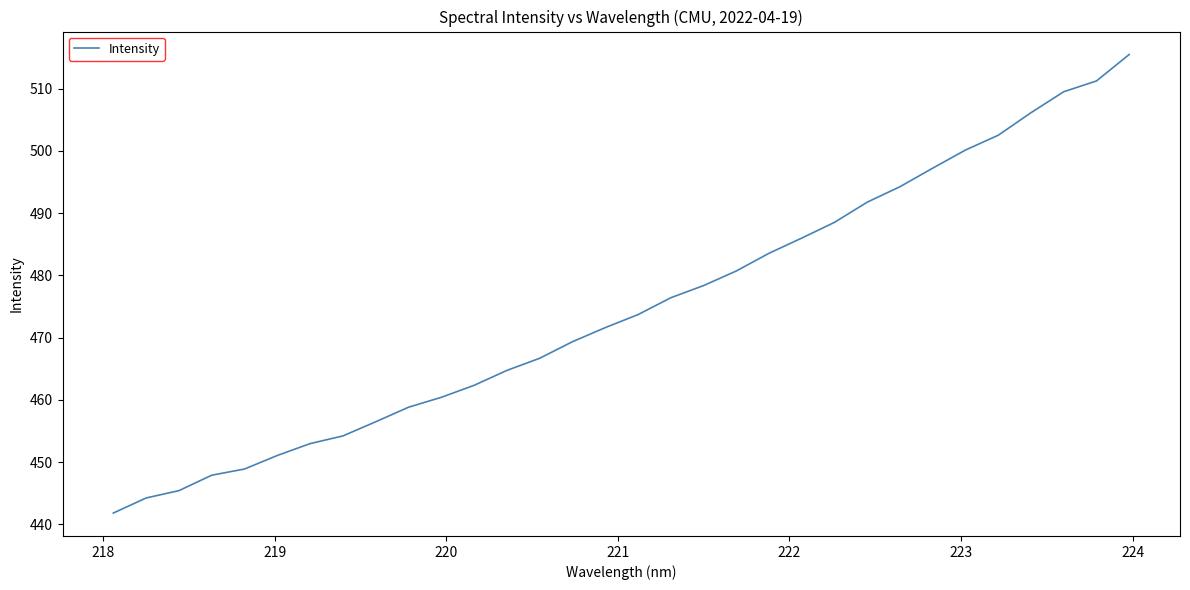

What is the greatest value displayed?

515.5